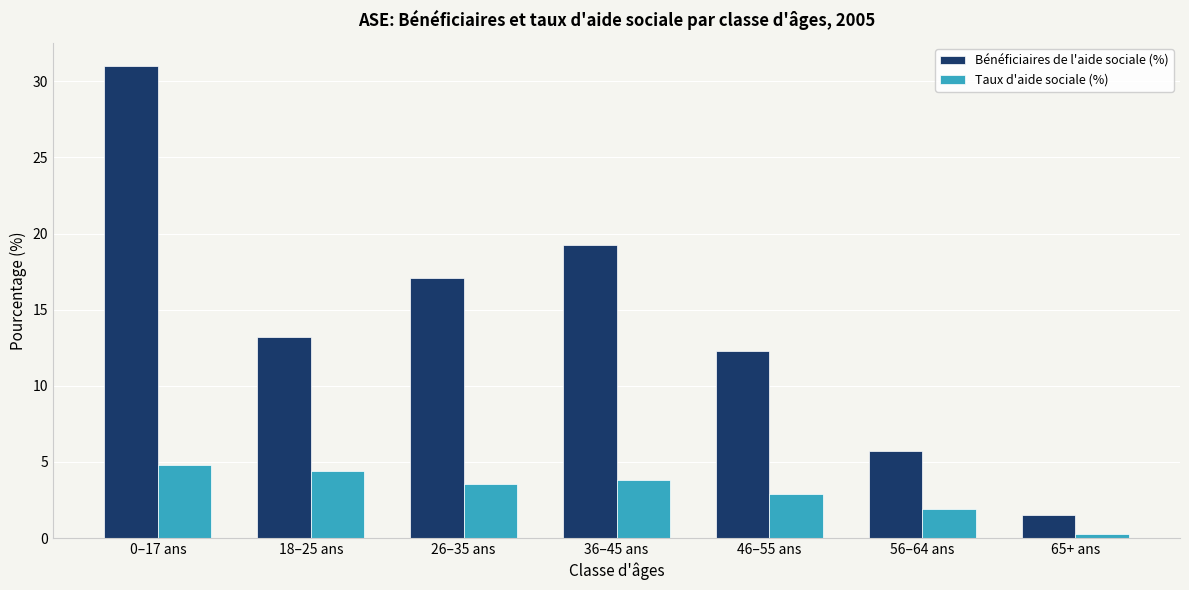

The Bénéficiaires de l'aide sociale (%) series shows 8.1 at 56–64 ans. True or false?

False